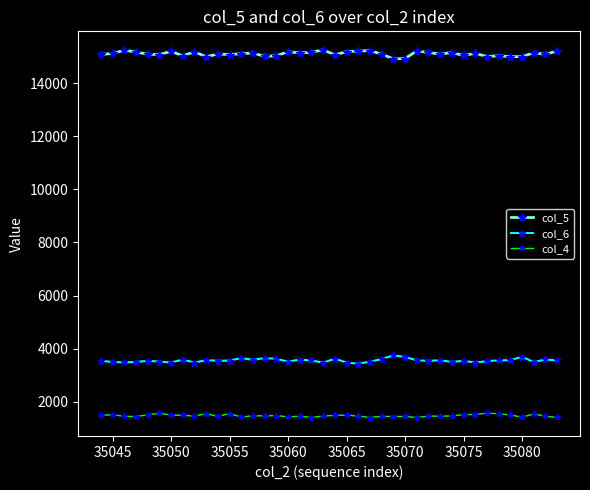

True or false: col_5 and col_6 cross at least once.

False